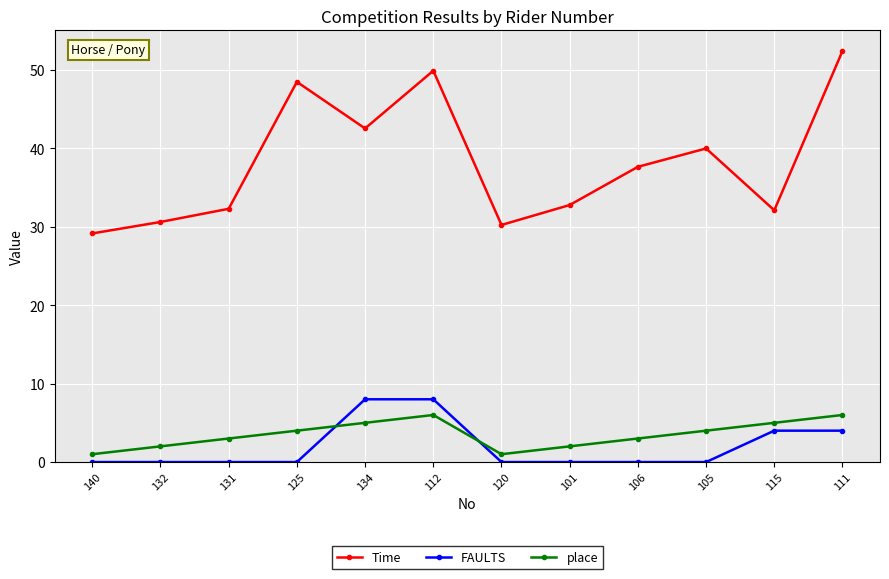

Where do place and FAULTS first cross each other?

125 and 134